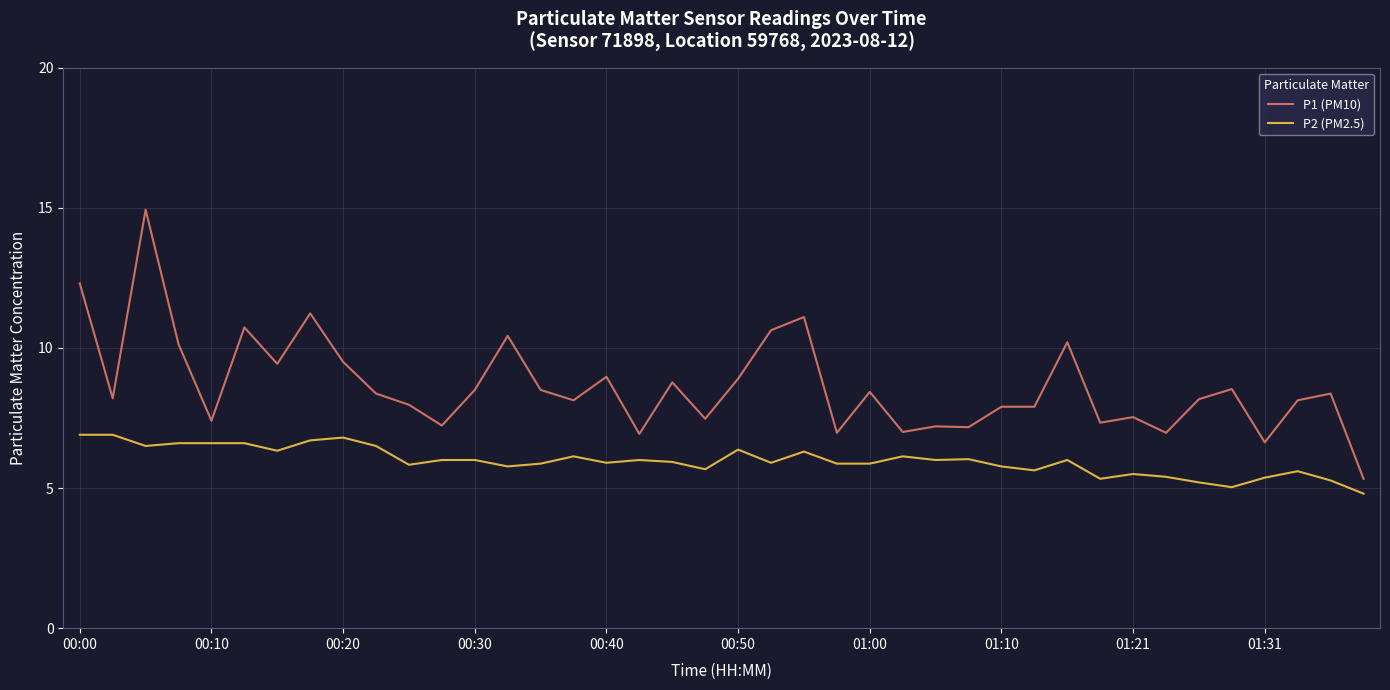

Which series has the largest range (max minus min)?

P1 (PM10)